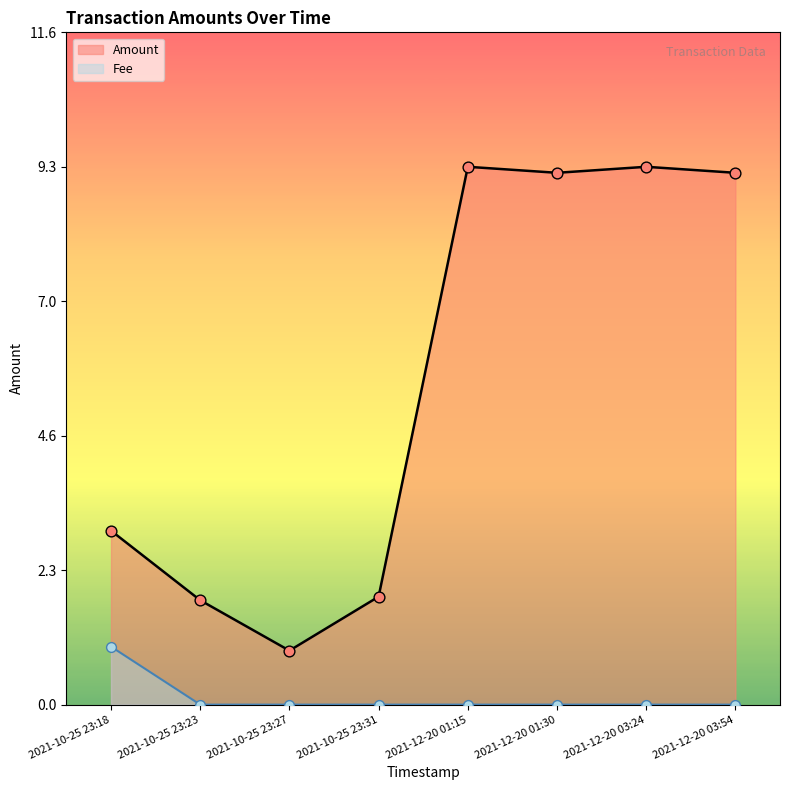

What is the difference between the highest and lowest values at 2021-12-20 03:54?

9.2